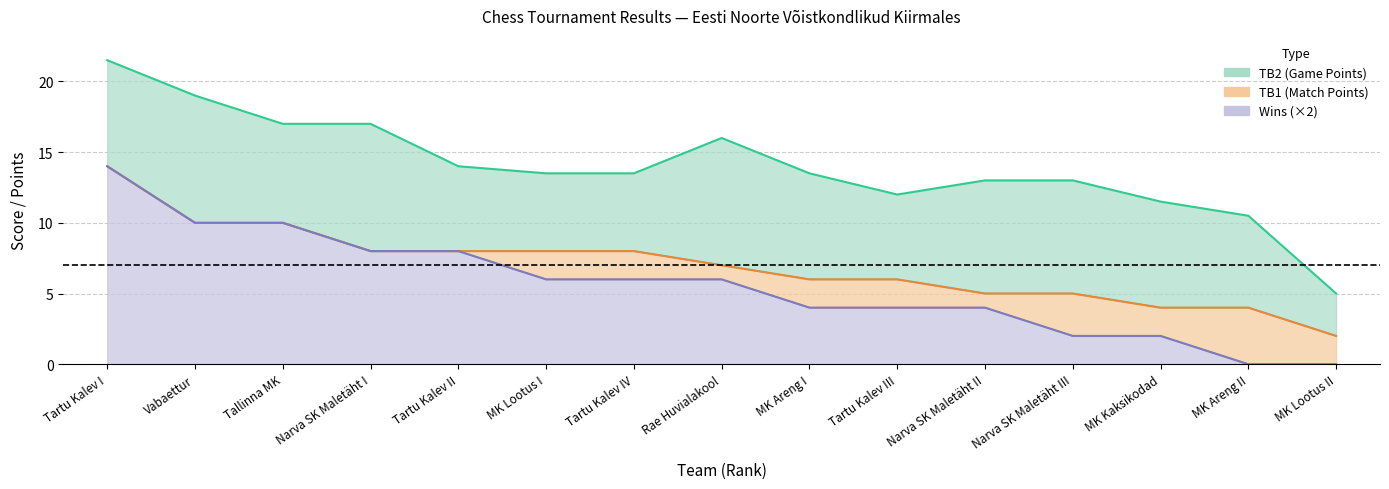

What are all the series names shown in the legend?

TB2 (Game Points), TB1 (Match Points), Wins